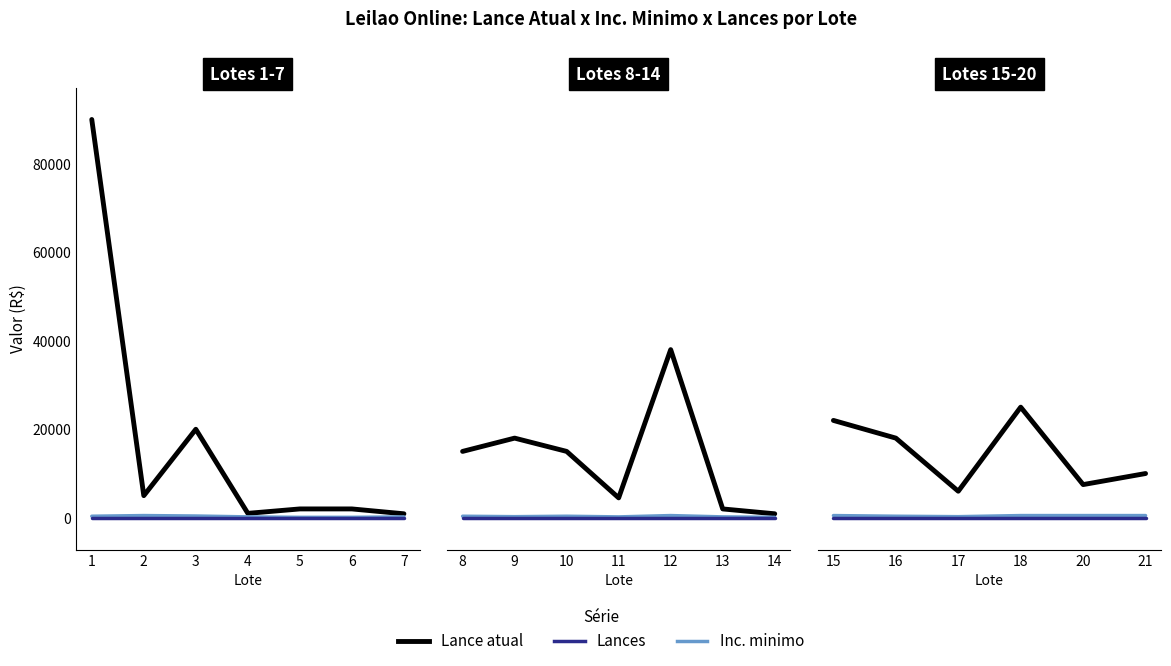

Which category has the highest value in the Inc. minimo series?

15